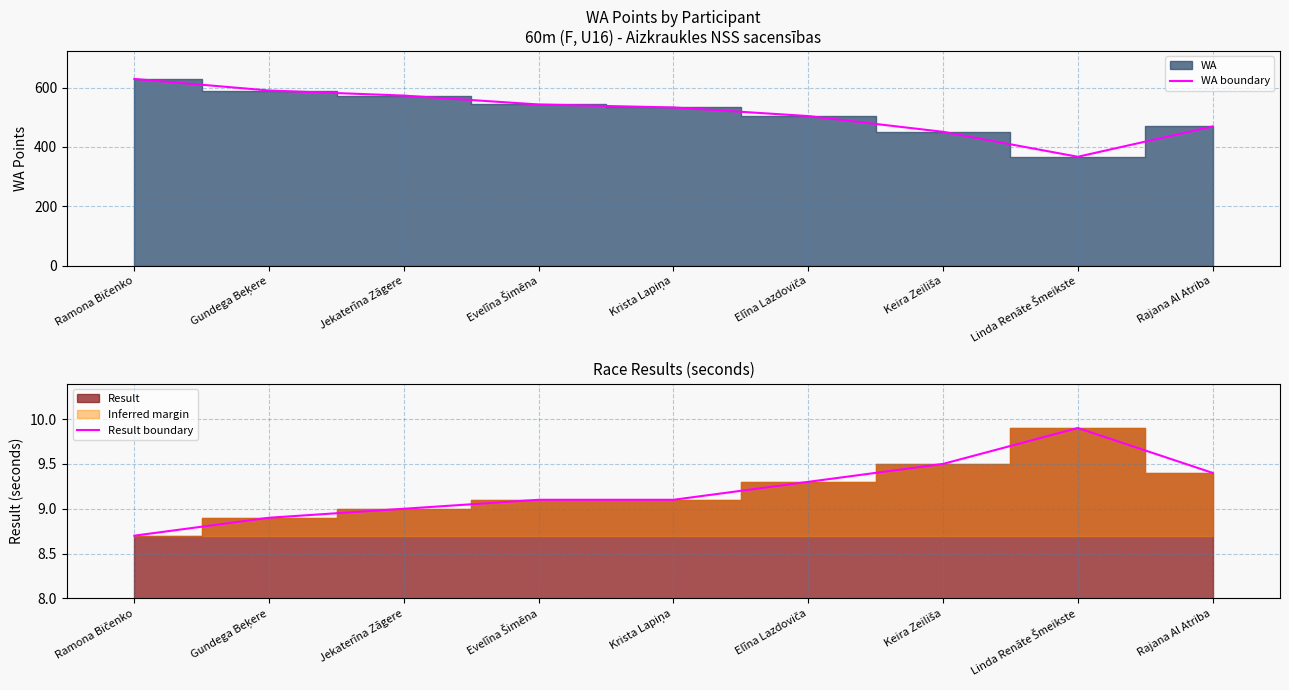

What is the lowest value of the WA boundary series?

367